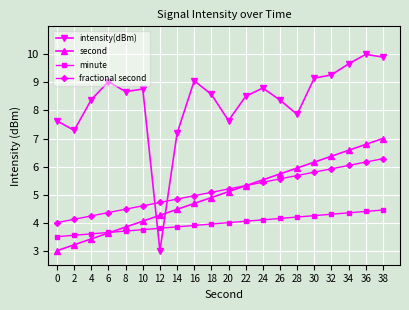

True or false: minute has a value of 4.2 at 30.

True